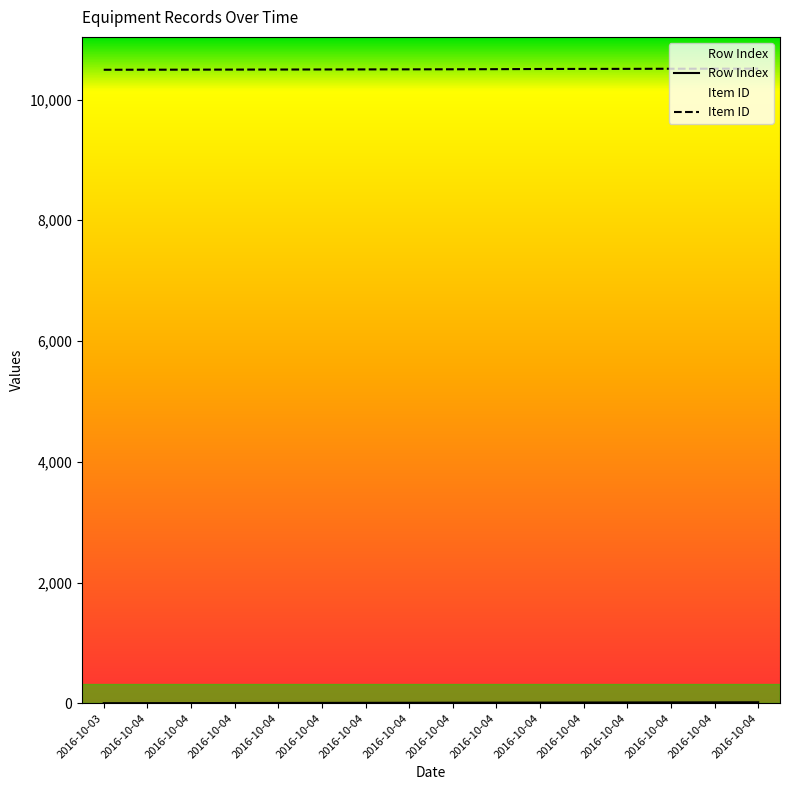

True or false: Item ID and Row Index intersect in this chart.

False